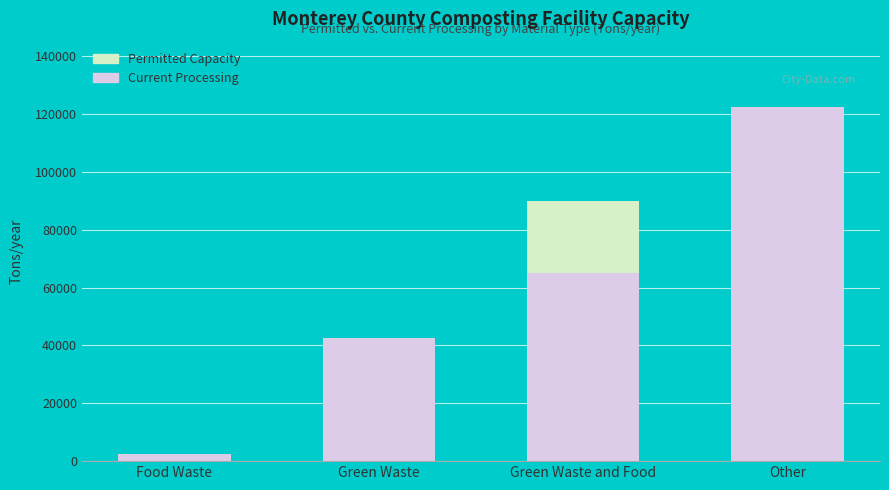

How many groups of bars are there?

4